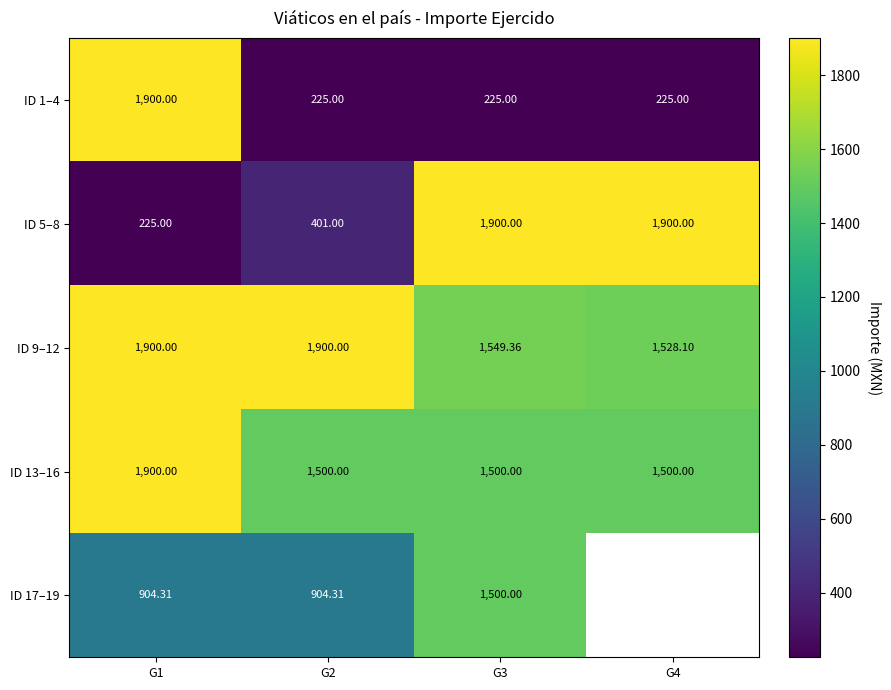

What is the maximum value shown in the chart?

1900.0